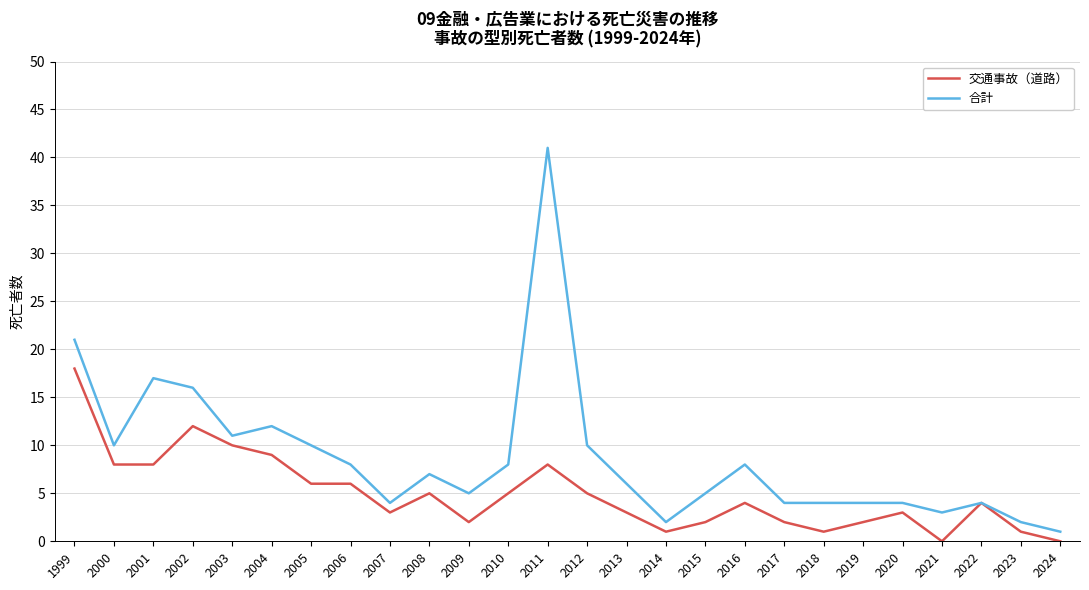

Does the chart have visible grid lines?

Yes